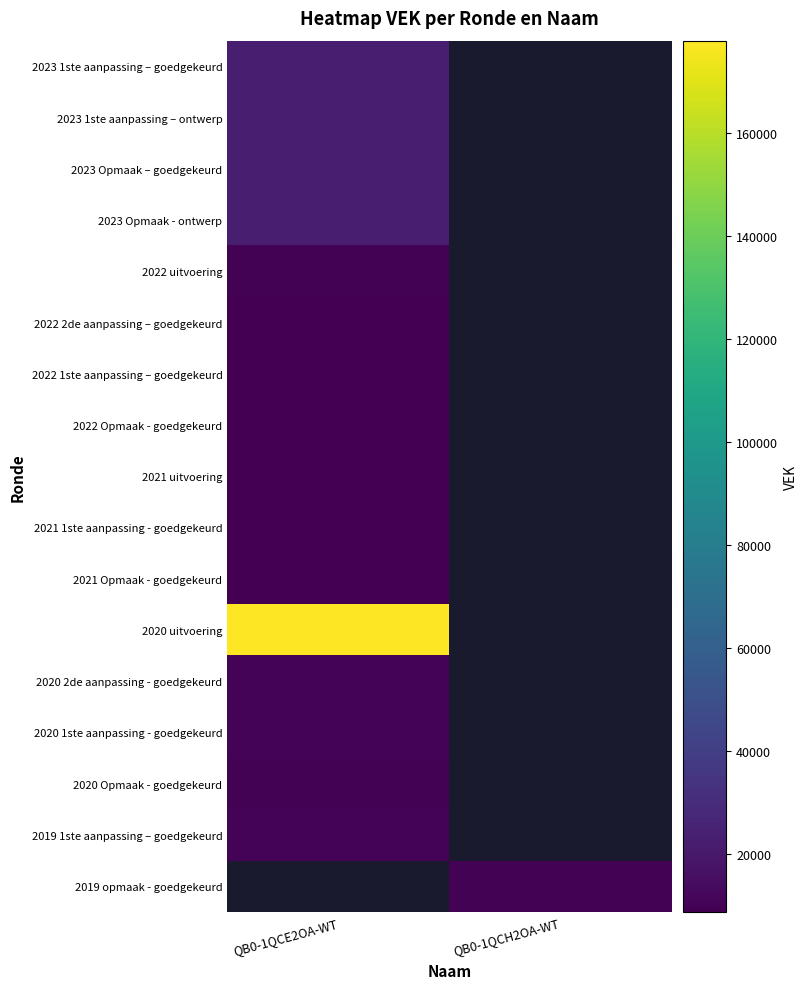

Between QB0-1QCH2OA-WT and QB0-1QCE2OA-WT, which is larger?

QB0-1QCE2OA-WT